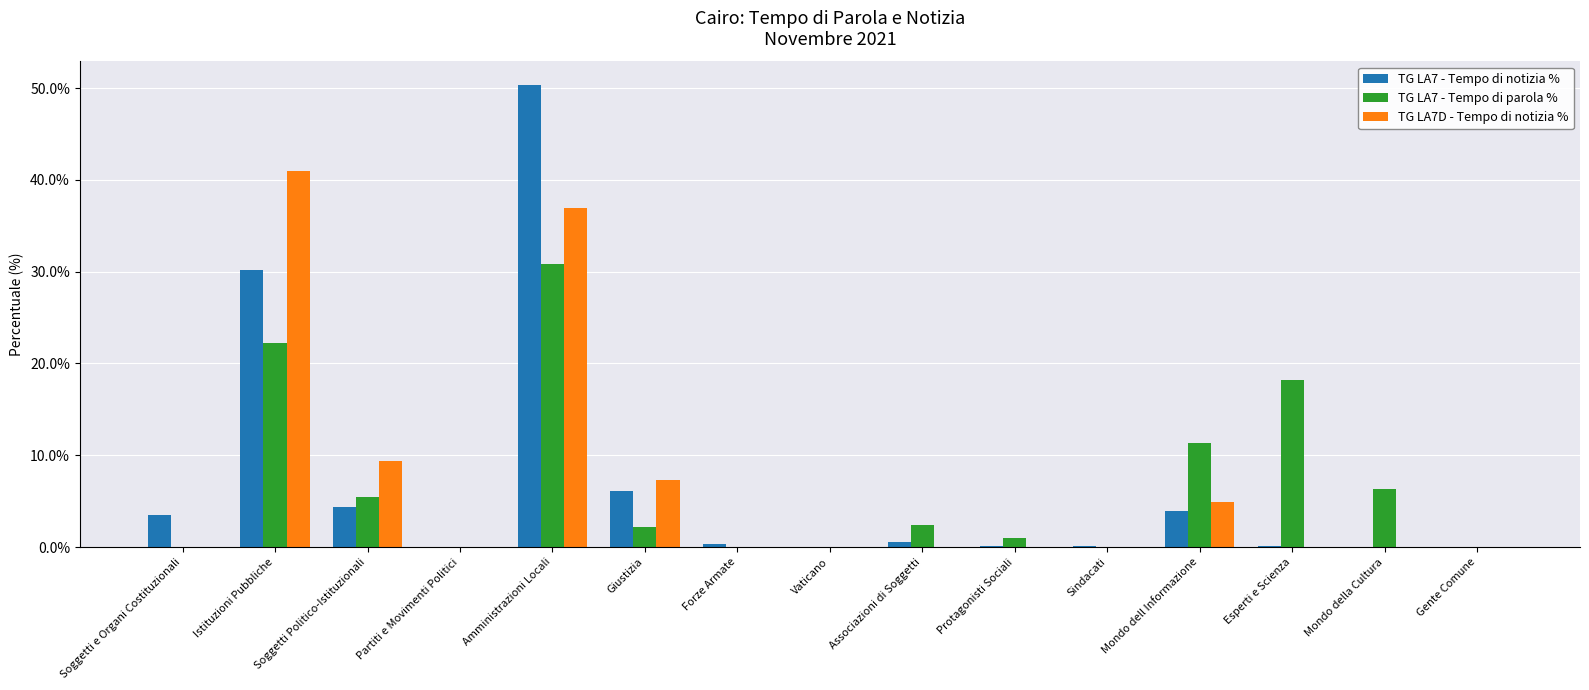

How many groups of bars are there?

15